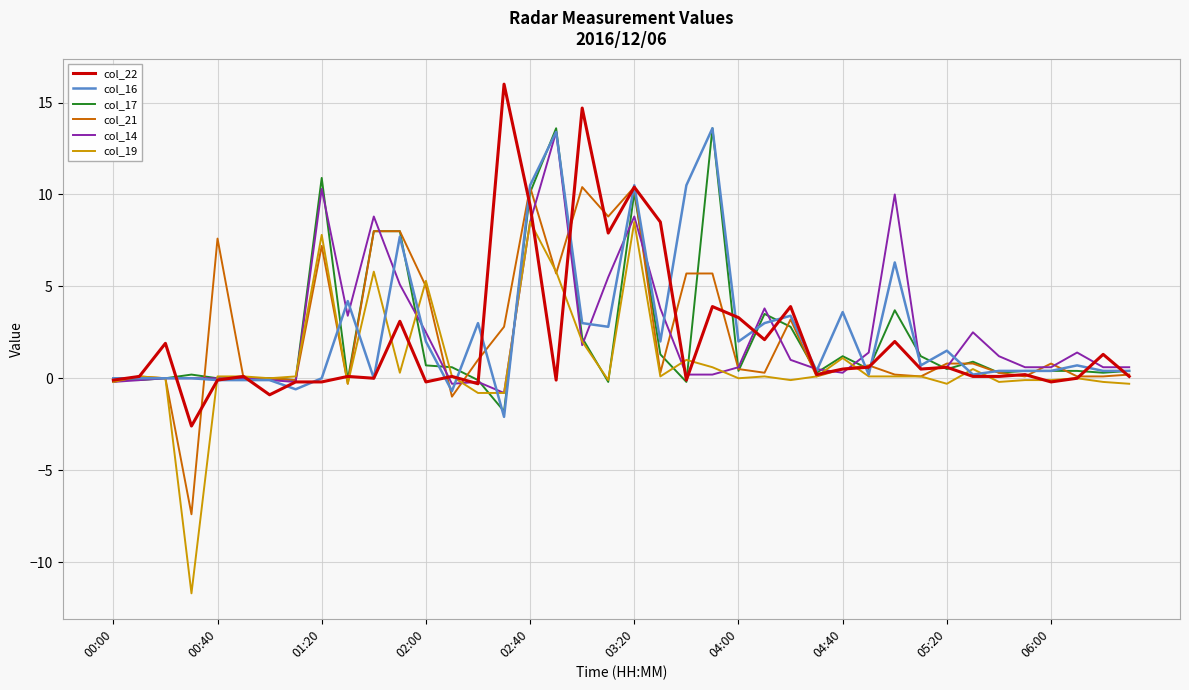

What is the lowest value of the col_22 series?

-2.6